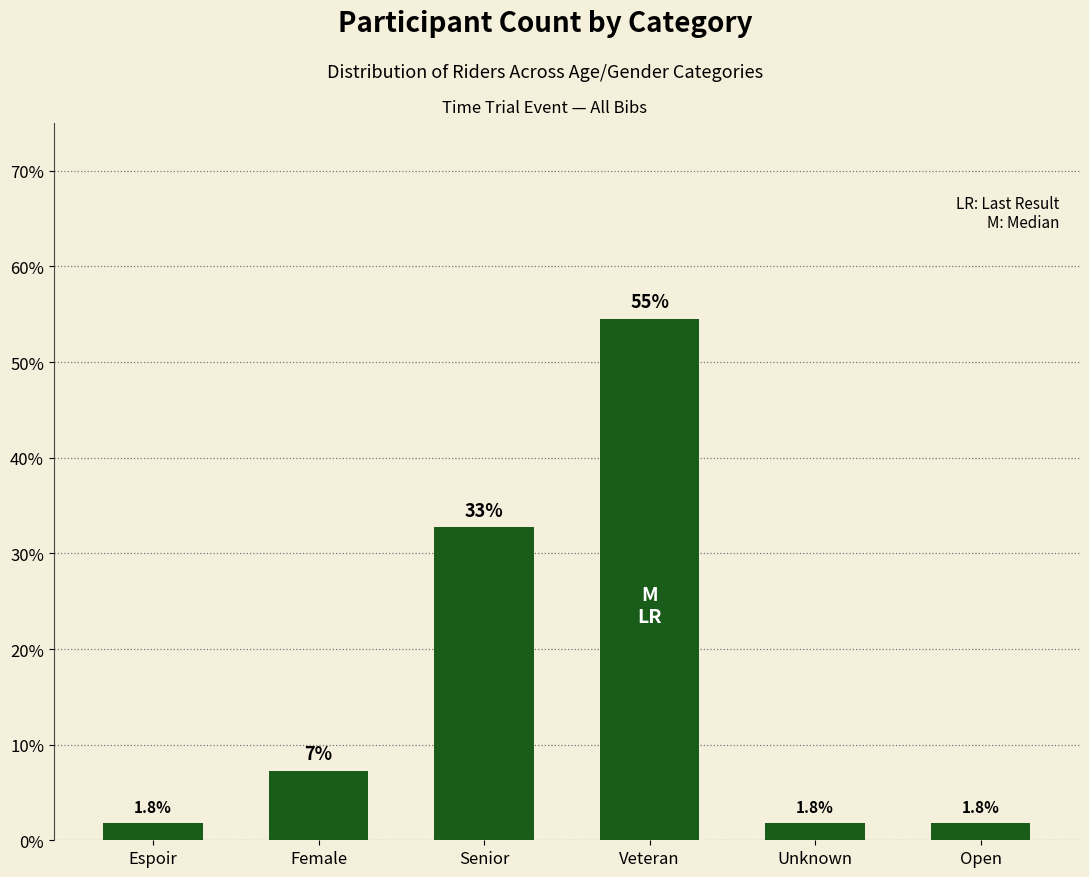

The chart shows a value of 54.5 at Veteran. True or false?

True